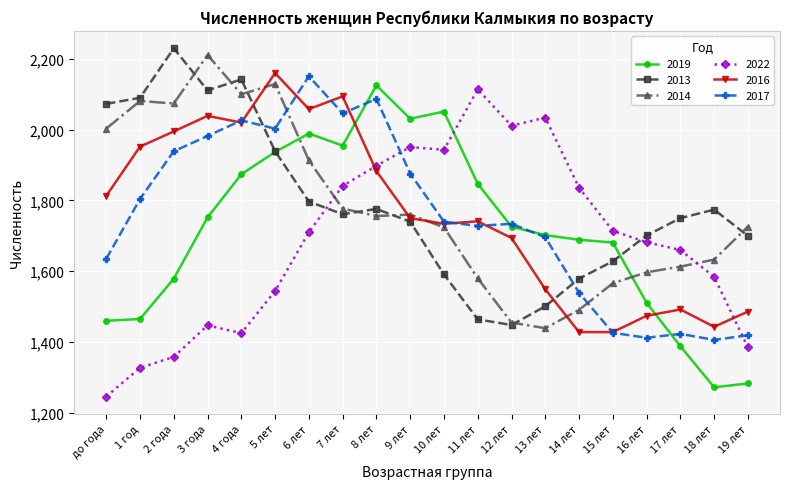

True or false: 2017 has more than 1 interior local peaks.

True